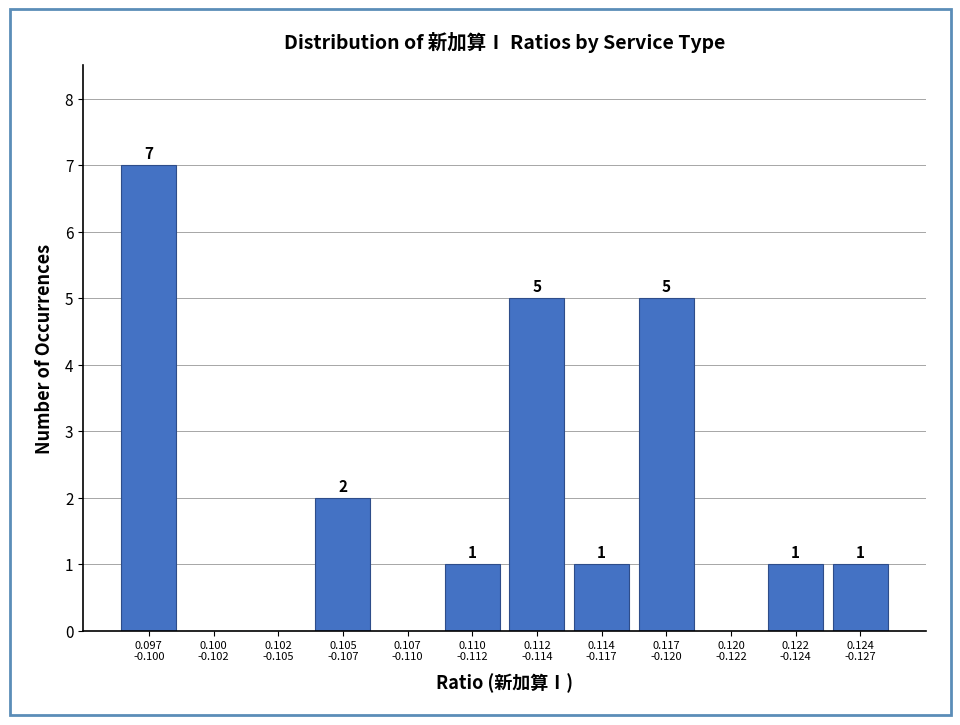

How many values are between 0 and 5?

11